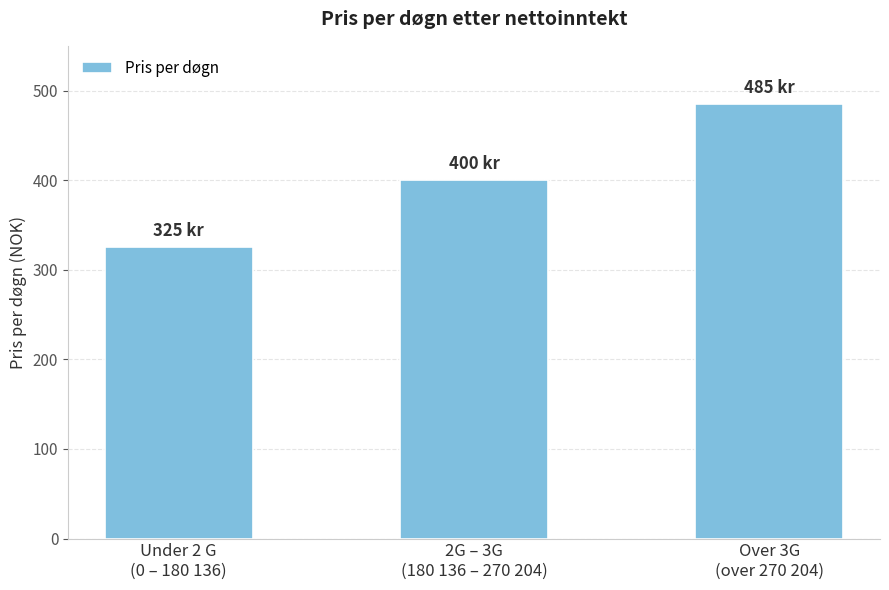

Count the number of categories in the chart.

3